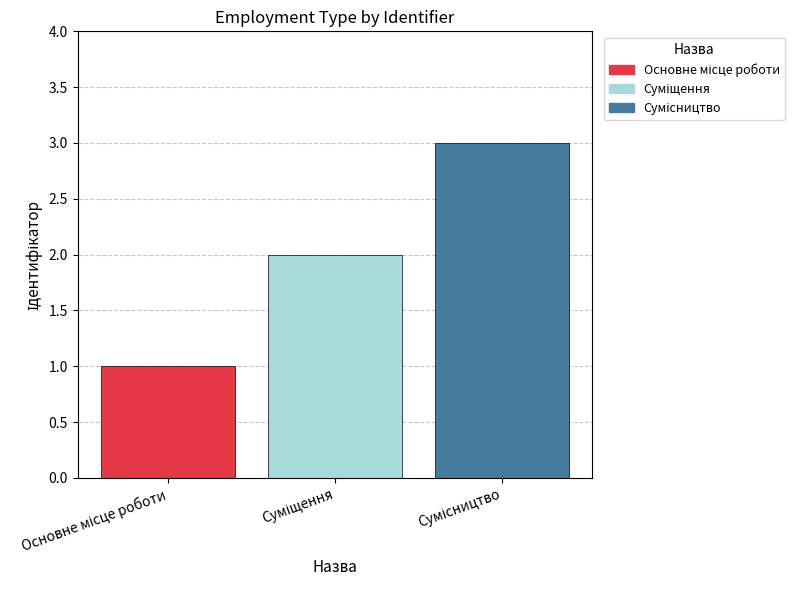

What is the sum of all values?

6